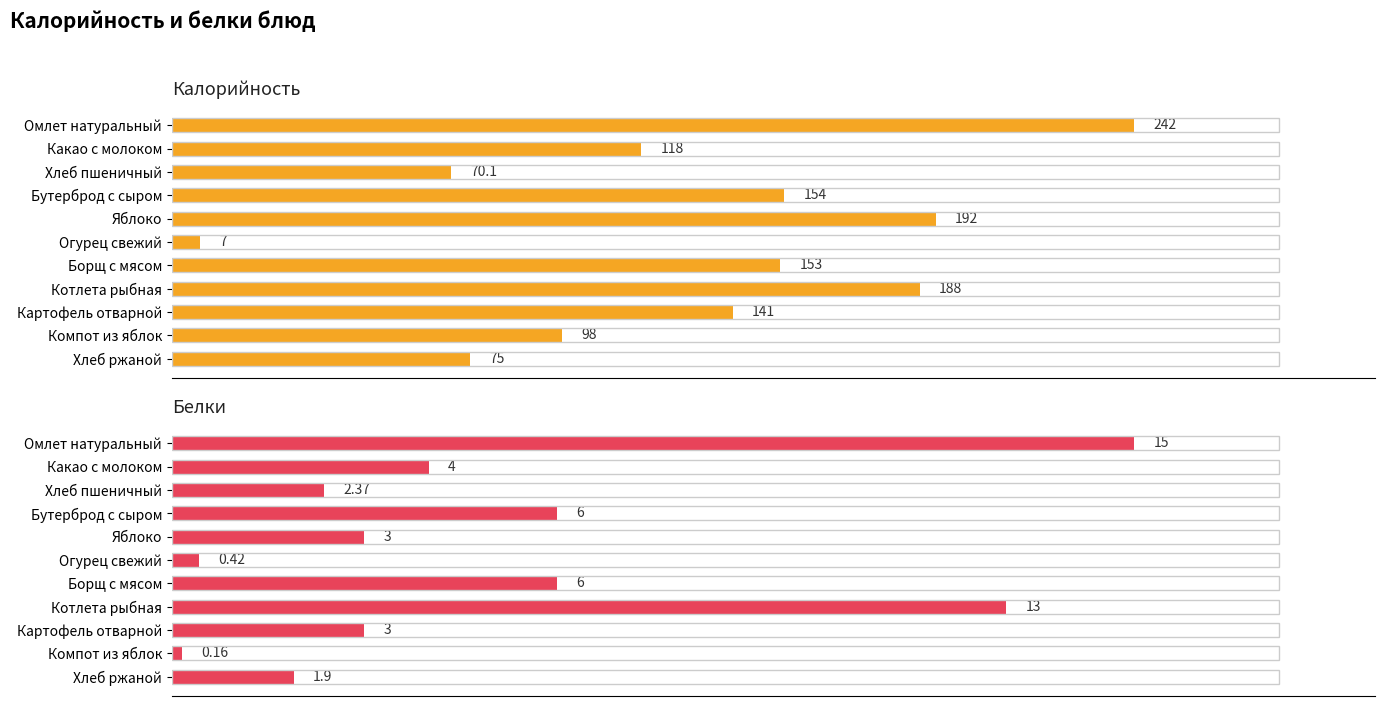

How many bars are there in total?

22